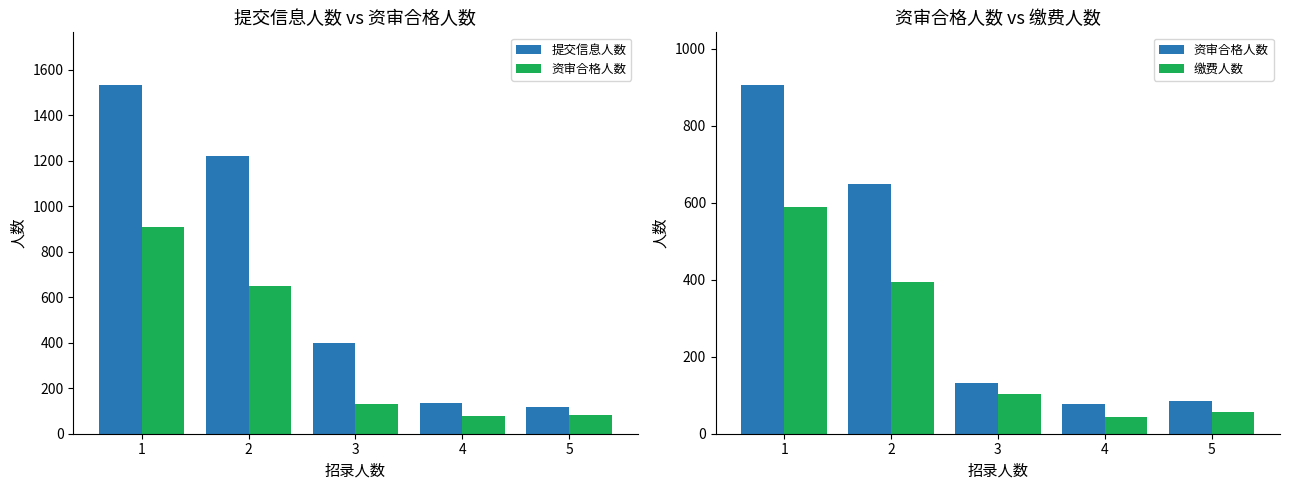

Rank the categories by 提交信息人数 value from lowest to highest.

5, 4, 3, 2, 1